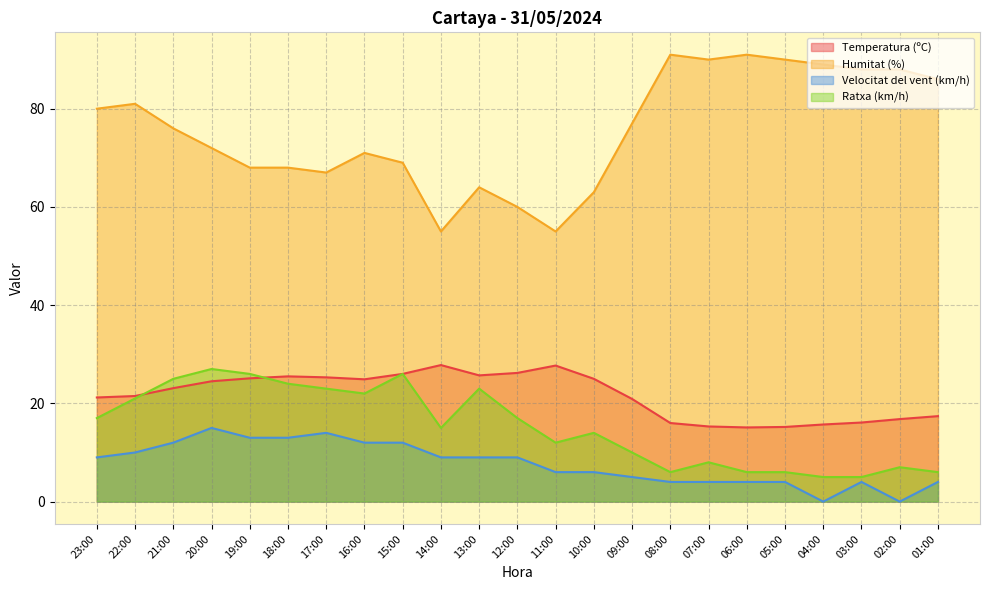

True or false: Humitat (%) and Ratxa (km/h) cross at least once.

False